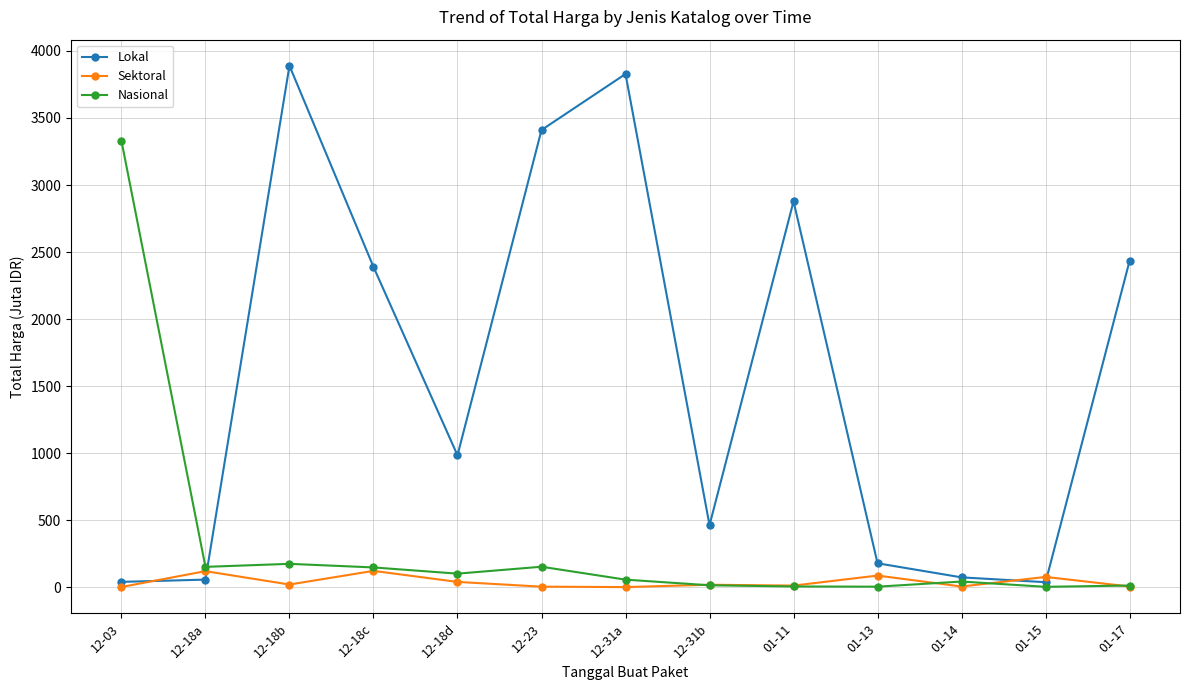

What position from the left is 12-18b?

3